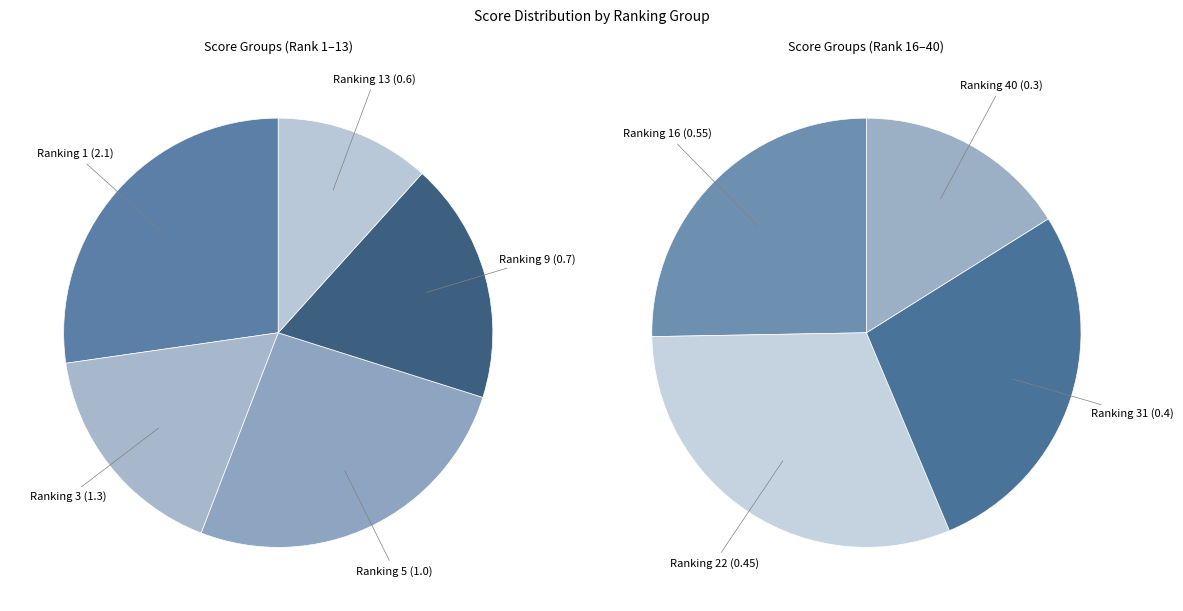

Does Scoring 0.3 account for over 50% of the chart?

No